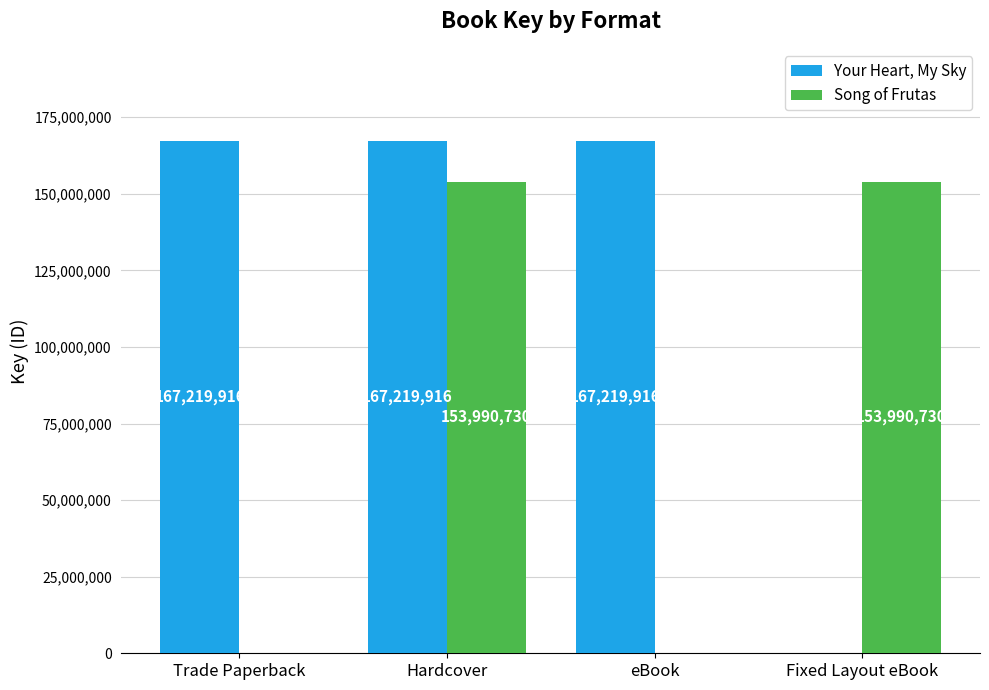

How many Song of Frutas values are between 0 and 153990730?

4